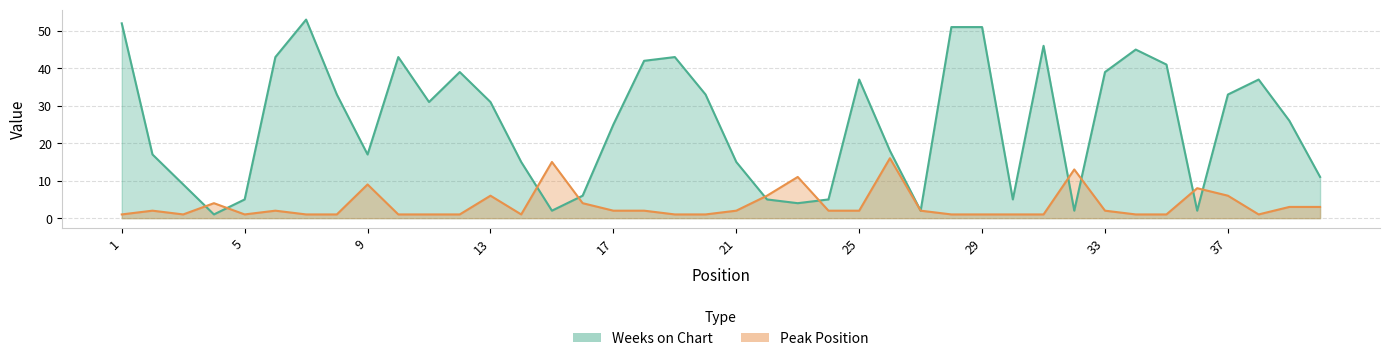

What is the spread (max minus min) of values at 10?

42